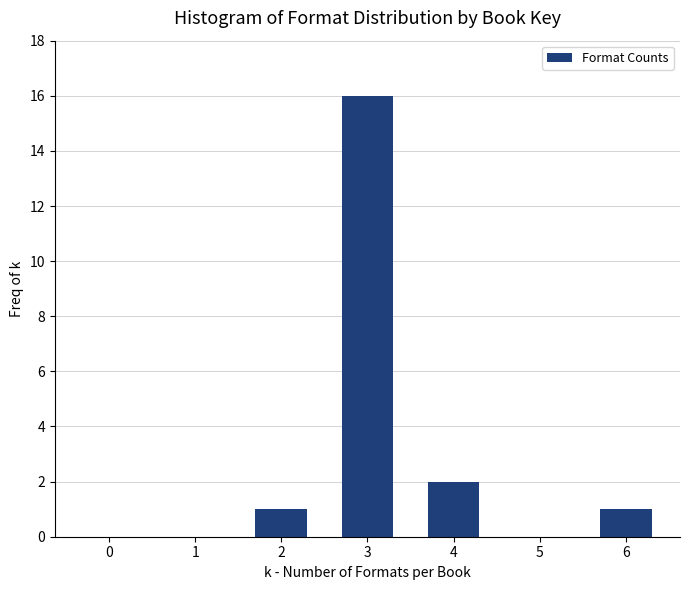

Reading left to right, transcribe all the data shown in this chart.

0=0	1=0	2=1	3=16	4=2	5=0	6=1